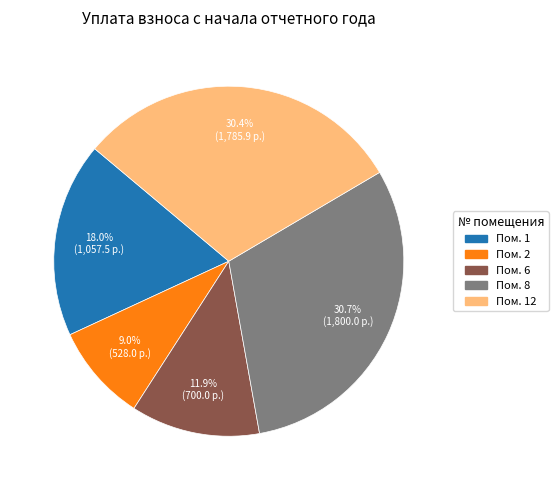

Is there any slice that represents more than half of the pie?

No